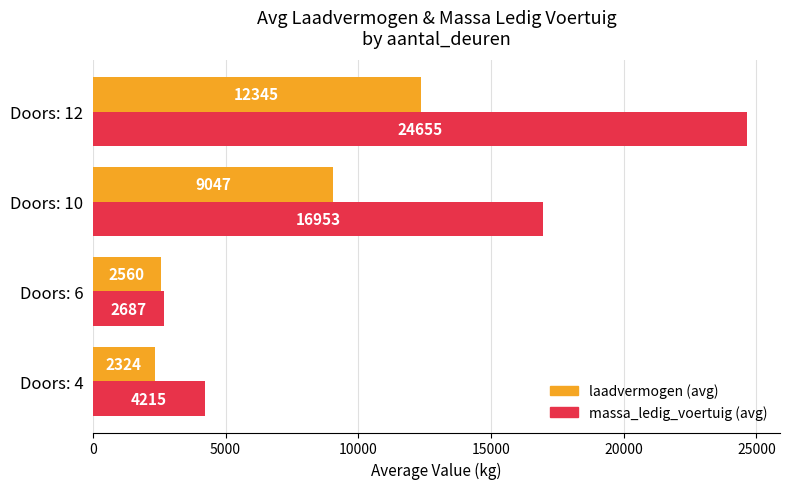

Which series has the widest spread of values?

massa_ledig_voertuig (avg)